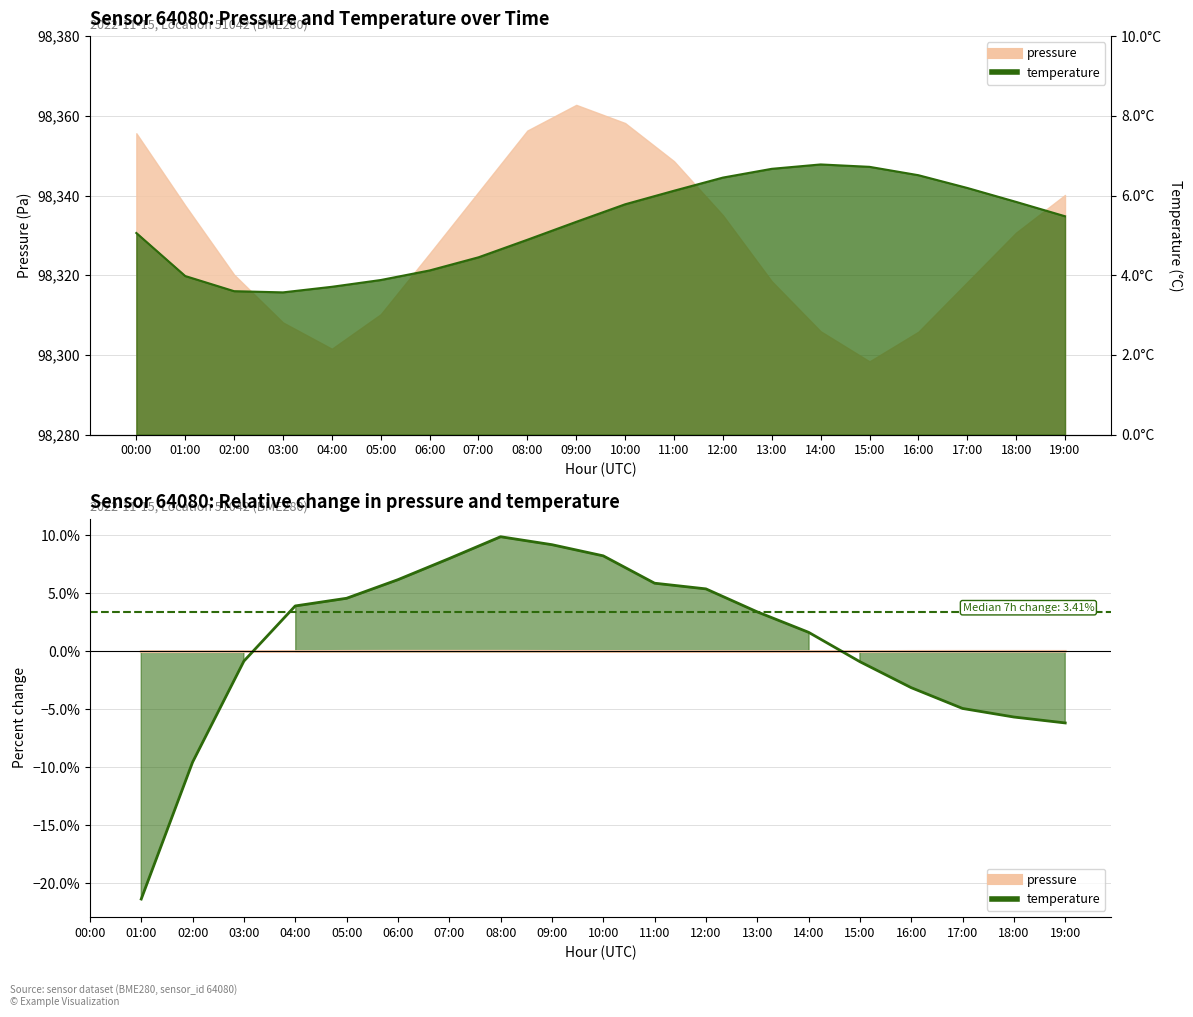

Reading left to right, extract all data points from this chart.

pressure: 00:00=98355.6	01:00=98337.5	02:00=98320.2	03:00=98308.2	04:00=98301.6	05:00=98310.2	06:00=98325.4	07:00=98340.9	08:00=98356.3	09:00=98362.8	10:00=98358.2	11:00=98348.6	12:00=98335.1	13:00=98318.5	14:00=98305.9	15:00=98298.4	16:00=98305.8	17:00=98318.3	18:00=98330.7	19:00=98340.1
temperature: 00:00=5.1	01:00=4.0	02:00=3.6	03:00=3.6	04:00=3.7	05:00=3.9	06:00=4.1	07:00=4.5	08:00=4.9	09:00=5.3	10:00=5.8	11:00=6.1	12:00=6.5	13:00=6.7	14:00=6.8	15:00=6.7	16:00=6.5	17:00=6.2	18:00=5.8	19:00=5.5